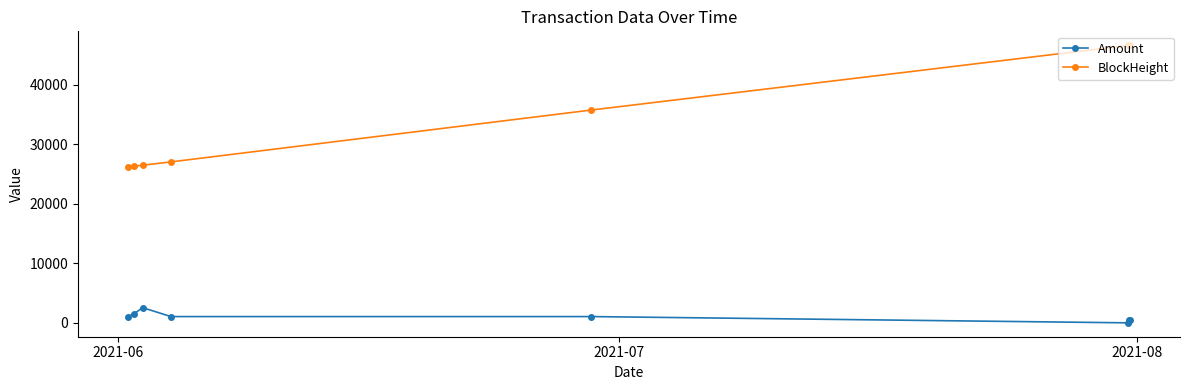

True or false: BlockHeight has more than 2 points higher than both neighbors.

False